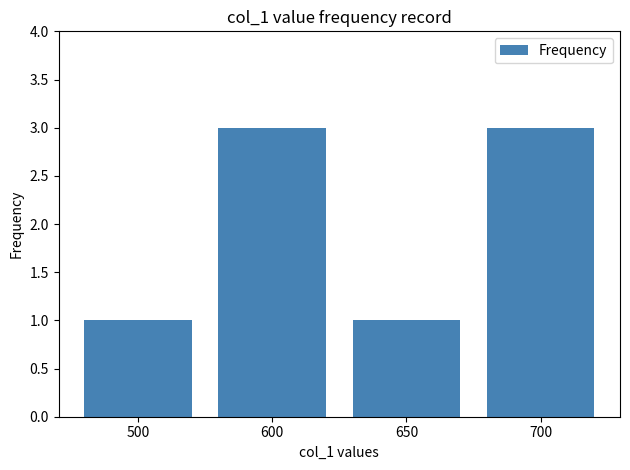

What is the sum of all values?

8